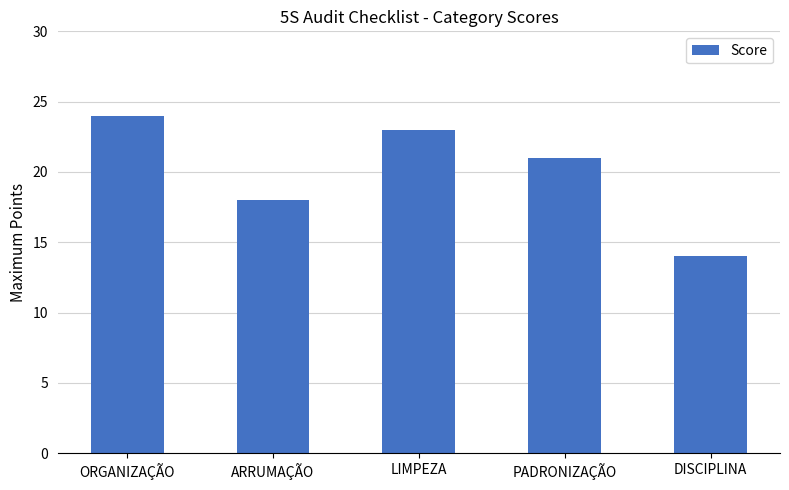

What is the difference between the maximum and minimum values?

10